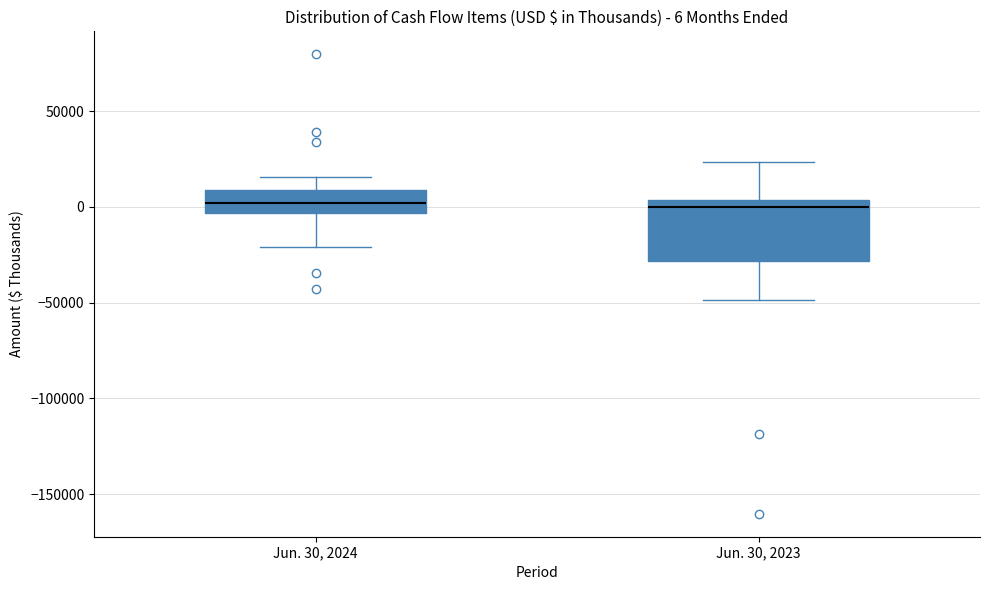

Which box is the tallest, from its lower edge to its upper edge?

Jun. 30, 2023